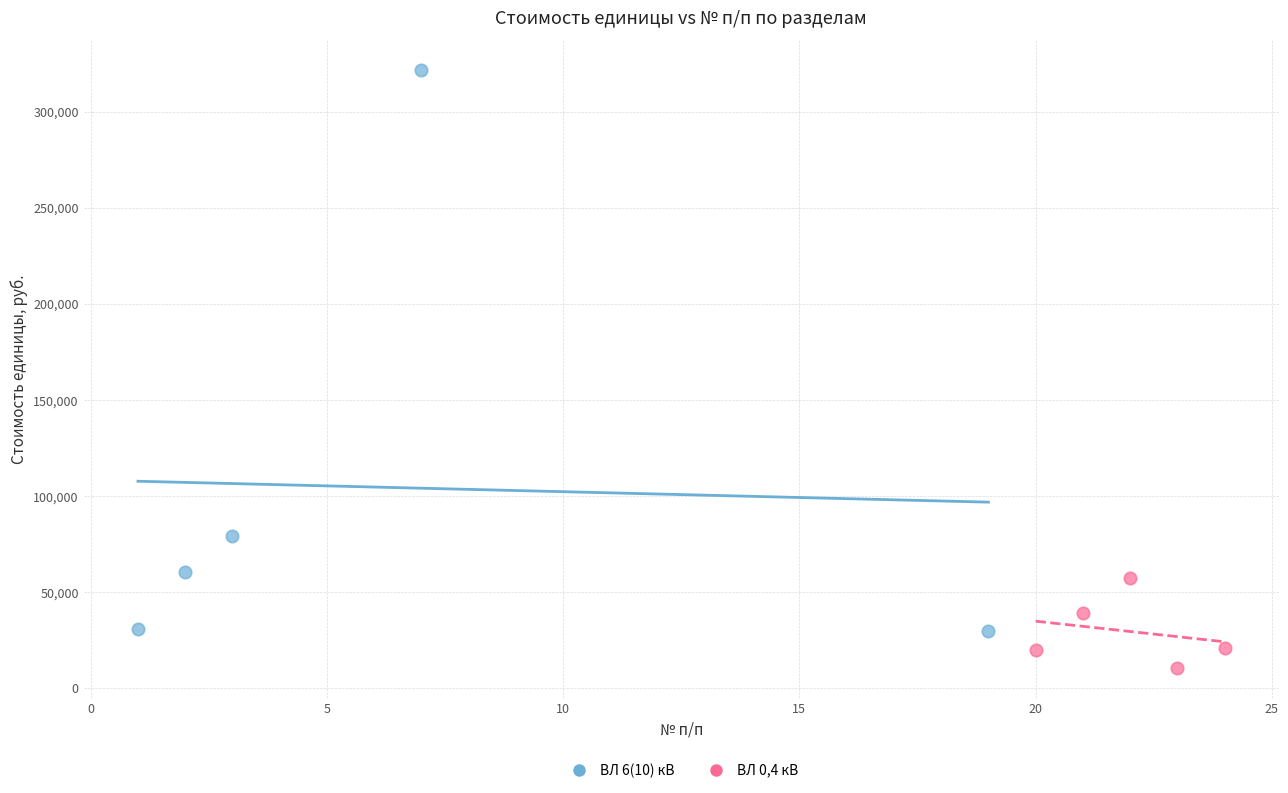

What are all the series names shown in the legend?

ВЛ 6(10) кВ, ВЛ 0,4 кВ